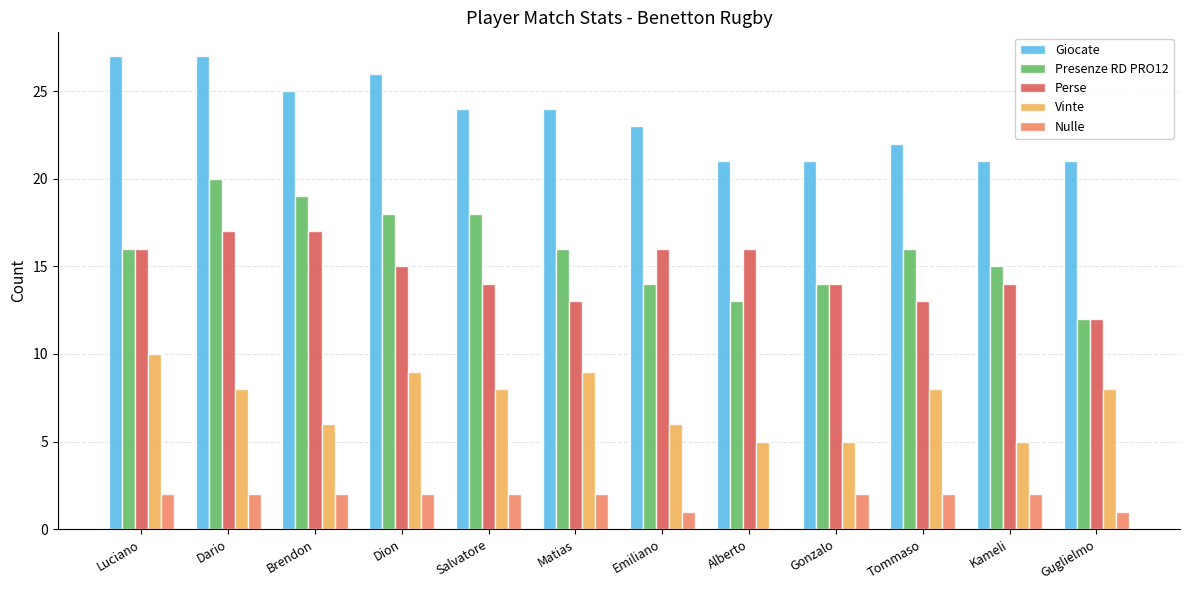

What is the maximum value shown in the chart?

27